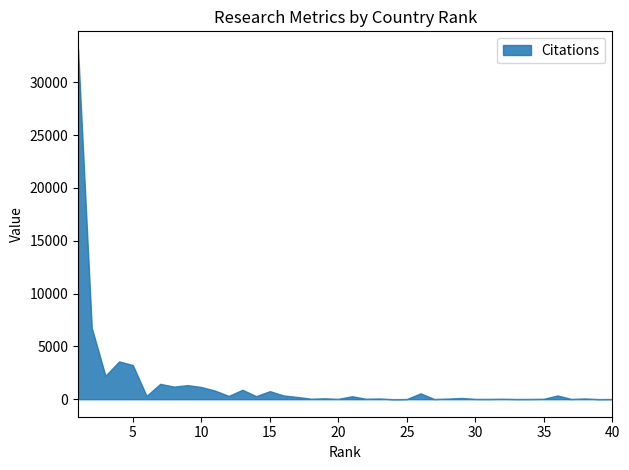

Between 2 and 23, which is larger?

2